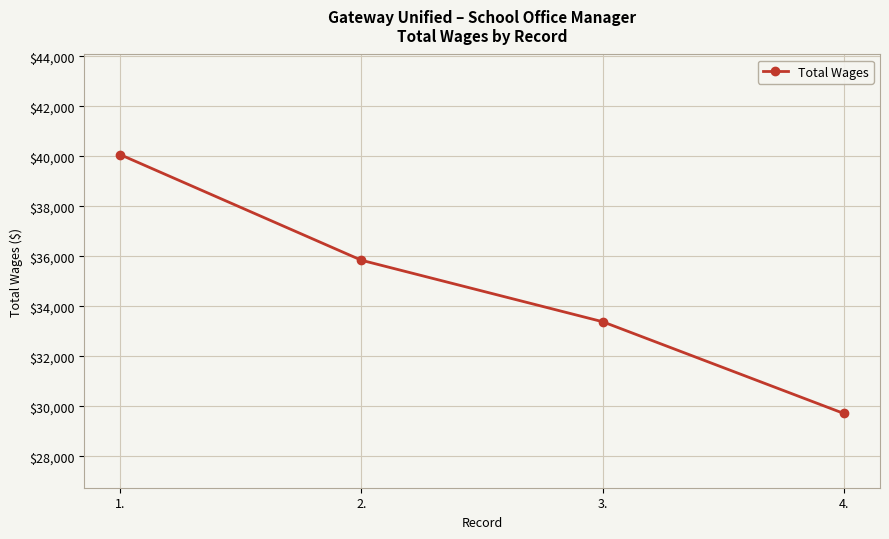

Is it true that the value at 1. is 60447?

False